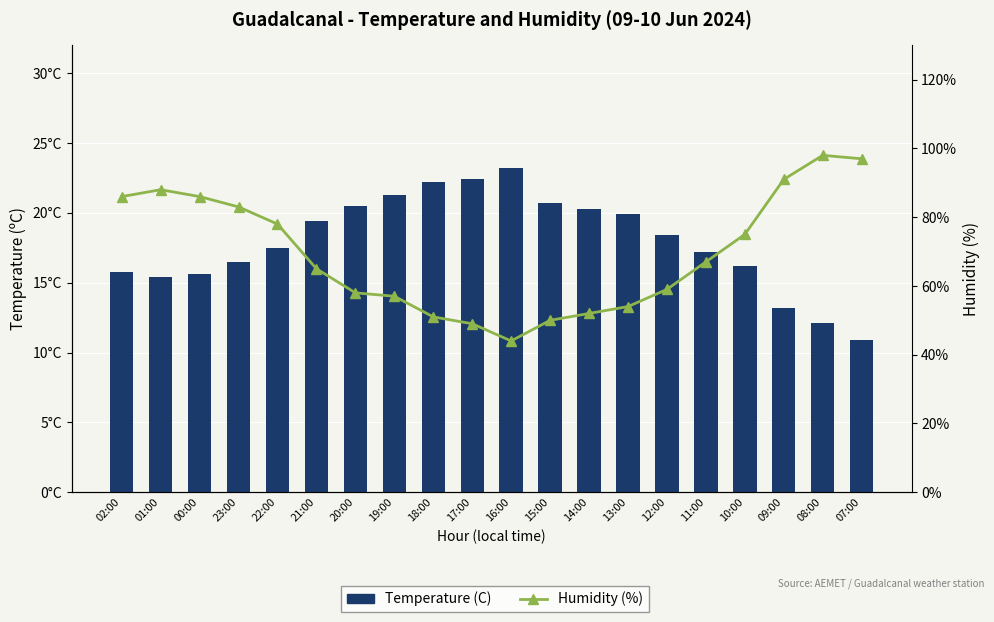

What is the spread (max minus min) of values at 21:00?

45.6